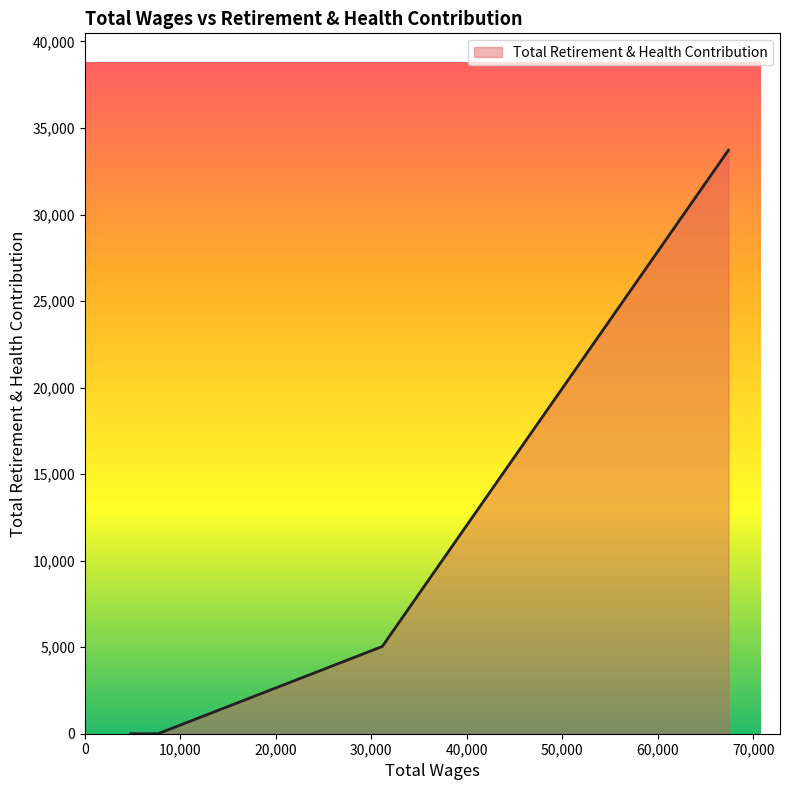

True or false: there are more than 1 points higher than both neighbors.

False